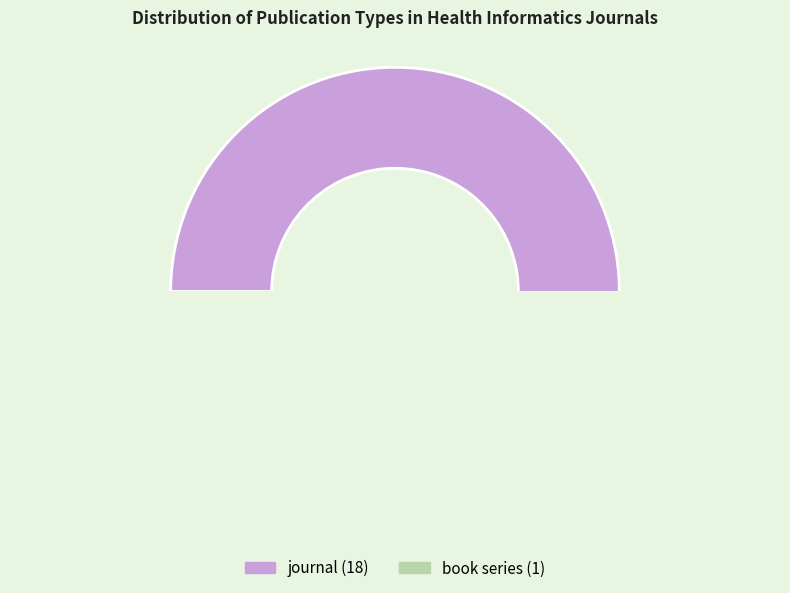

What is the largest slice in the pie chart?

journal